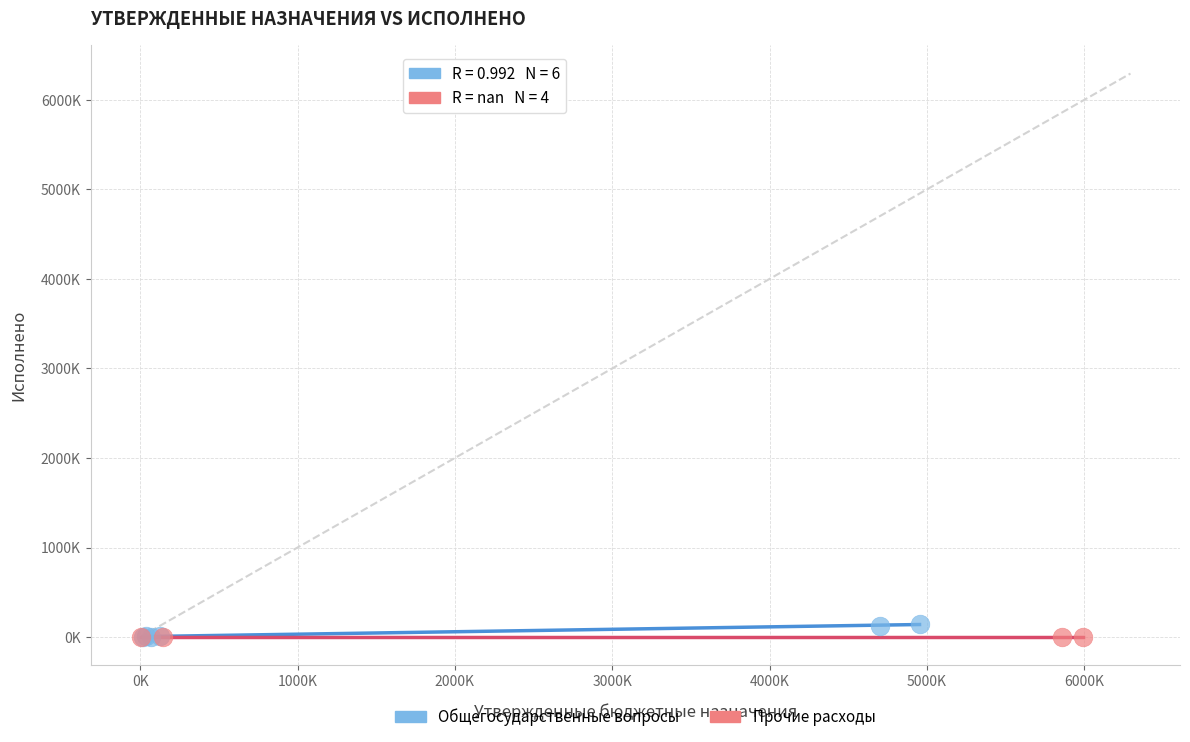

What are all the series names shown in the legend?

Общегосударственные вопросы, Прочие расходы